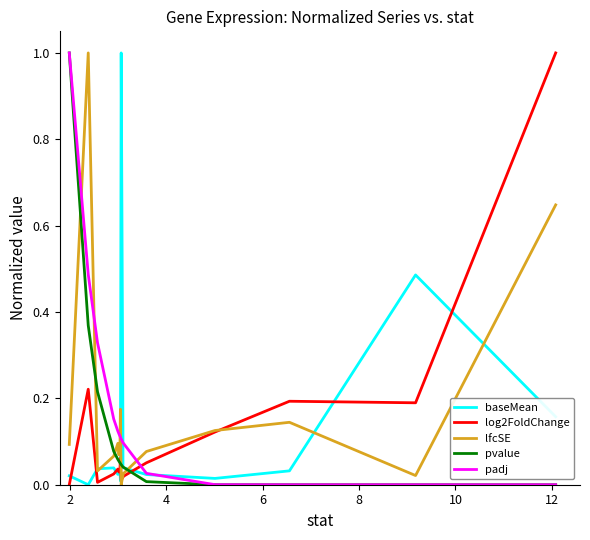

What is the maximum value shown in the chart?

1.0